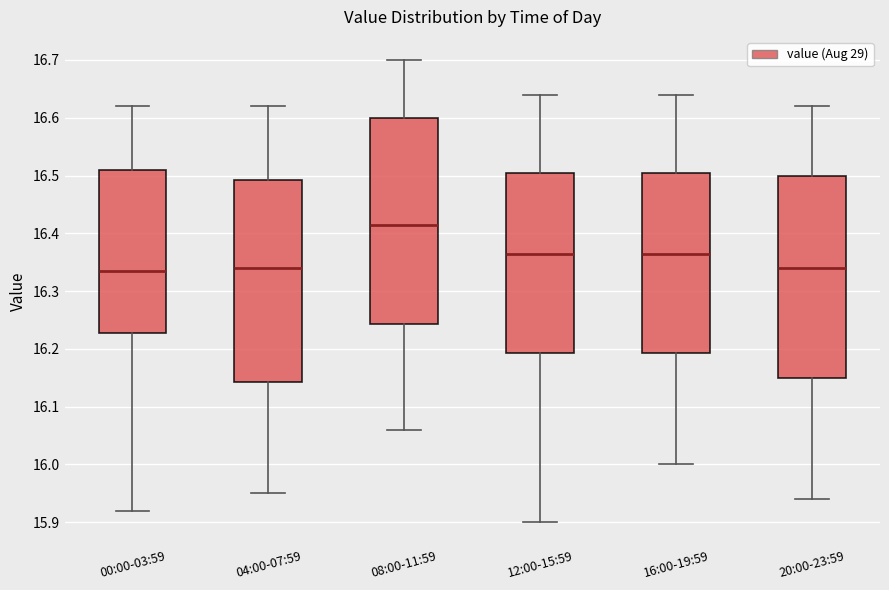

Where does the median line of the box for 16:00-19:59 sit on the y-axis? The values are not printed on the chart, so give them approximately, as read against the axis.

16.37